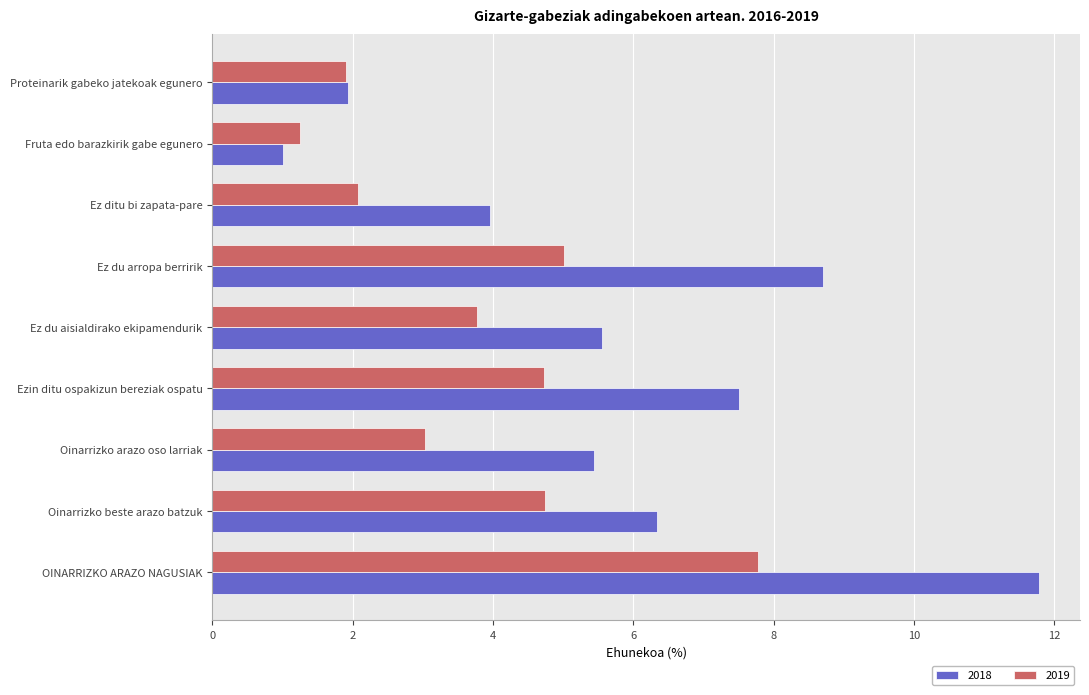

Which series has the largest total across all categories?

2018